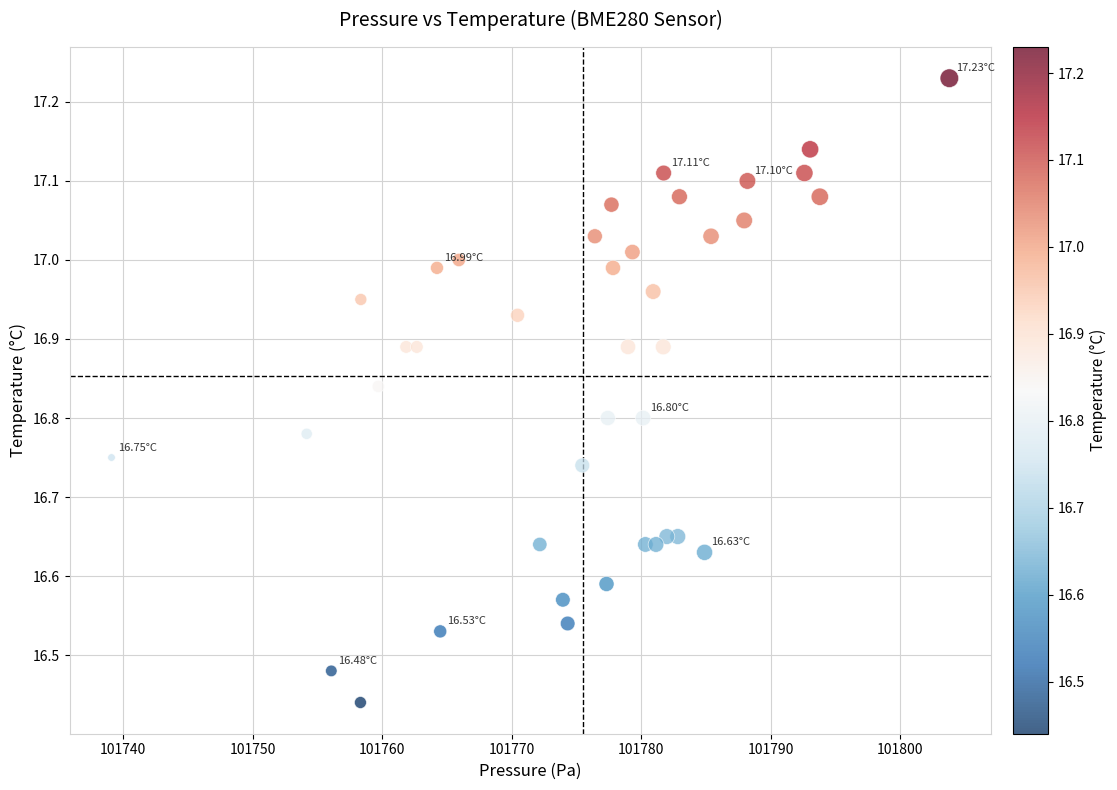

What is the range of Y values (max minus min)?

0.8